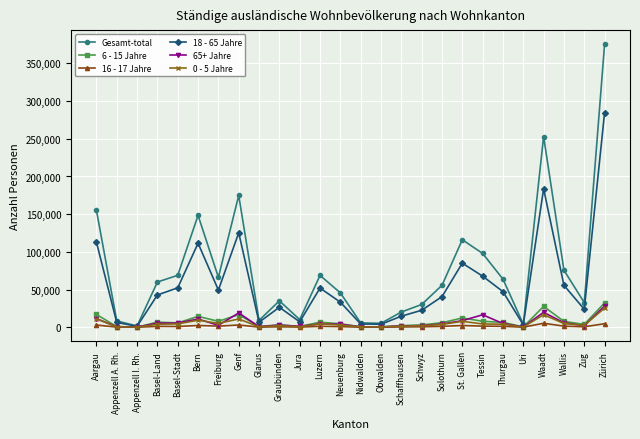

What is the difference between the 16 - 17 Jahre values at Zug and Basel-Stadt?

381